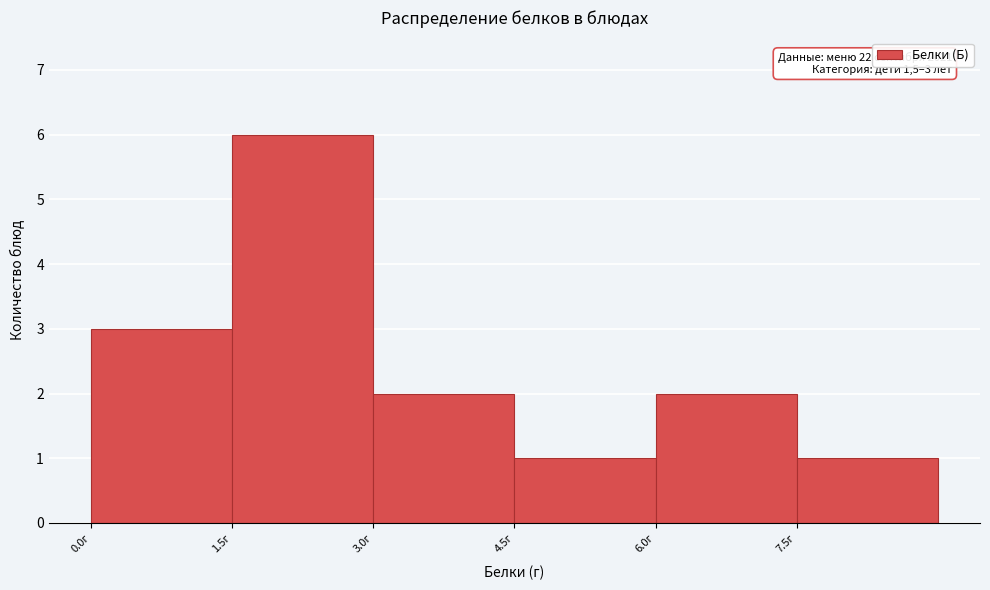

Which range on the x-axis has the tallest bar?

1.5 to 3.0